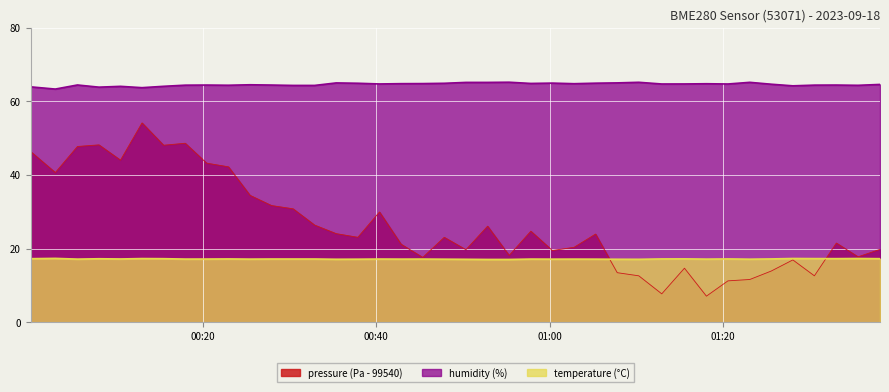

What are all the series names shown in the legend?

pressure (Pa - 99540), humidity (%), temperature (°C)